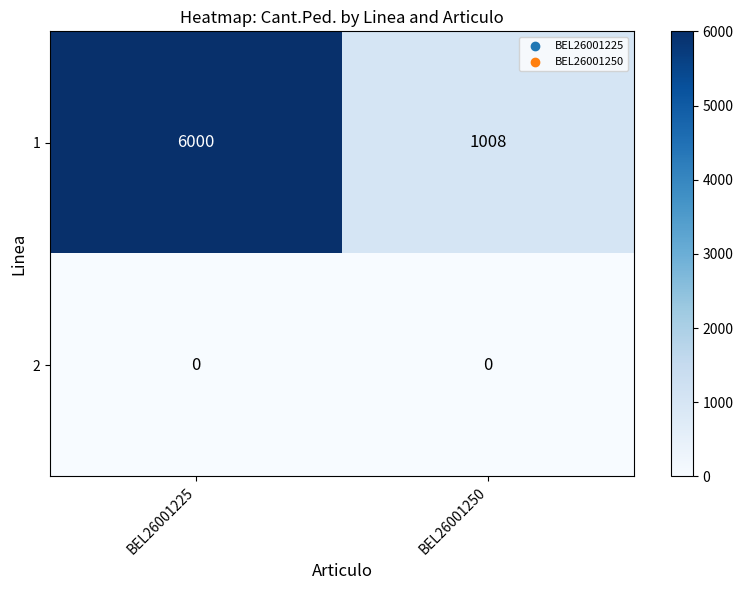

Which series has the largest total across all categories?

1